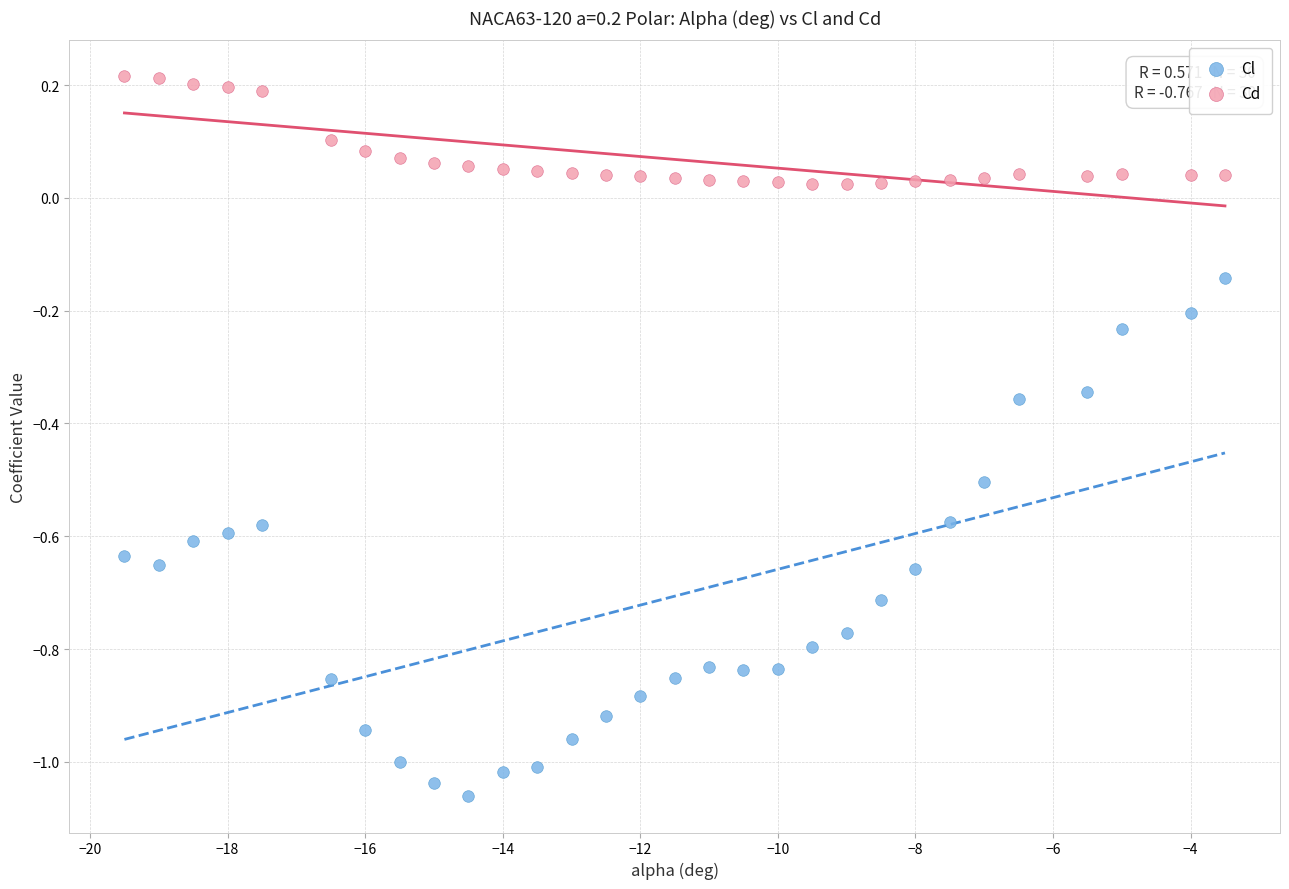

Which series reaches the minimum Y coordinate?

Cl